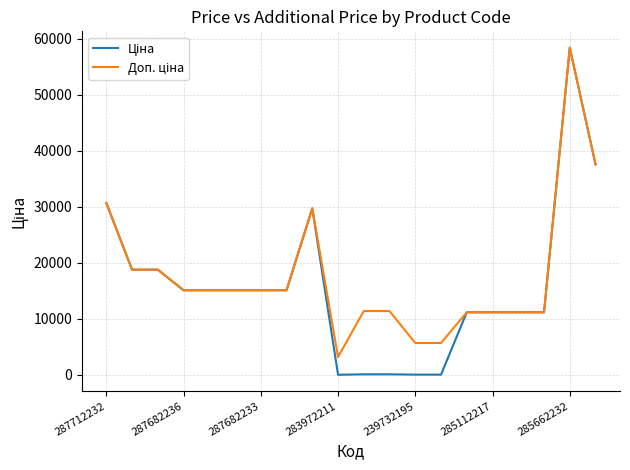

What is the greatest value displayed?

58426.5